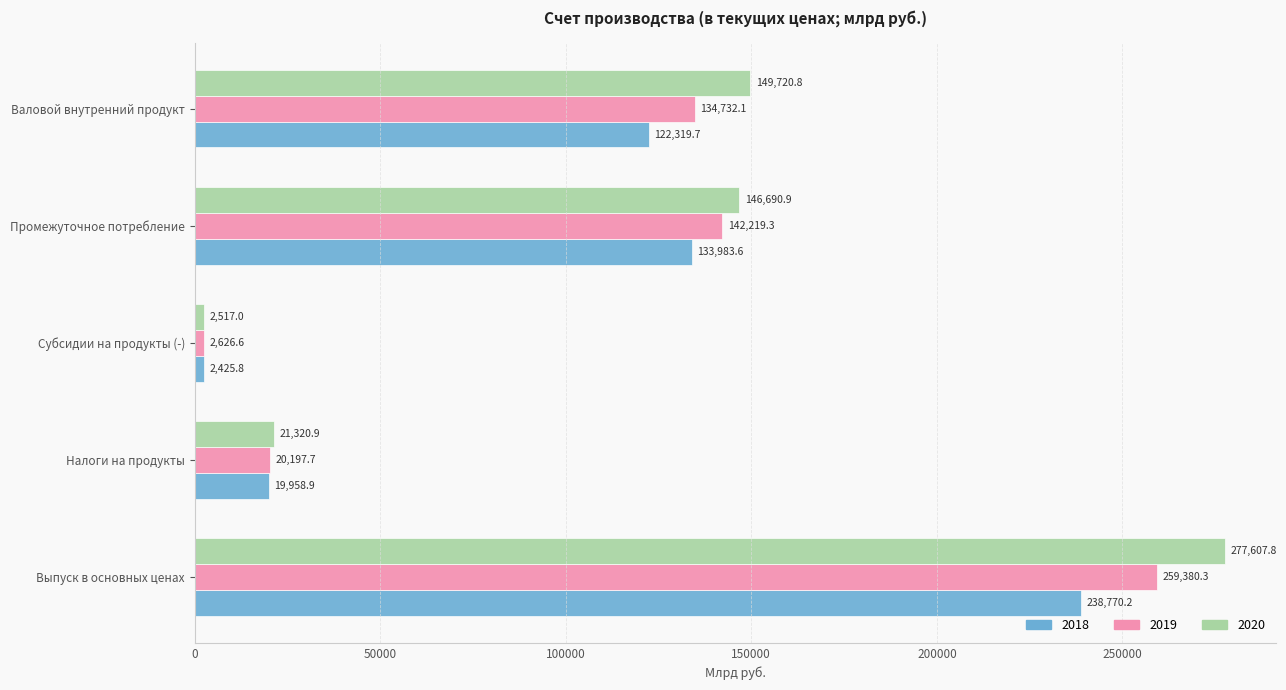

At which label does 2020 reach its peak?

Выпуск в основных ценах